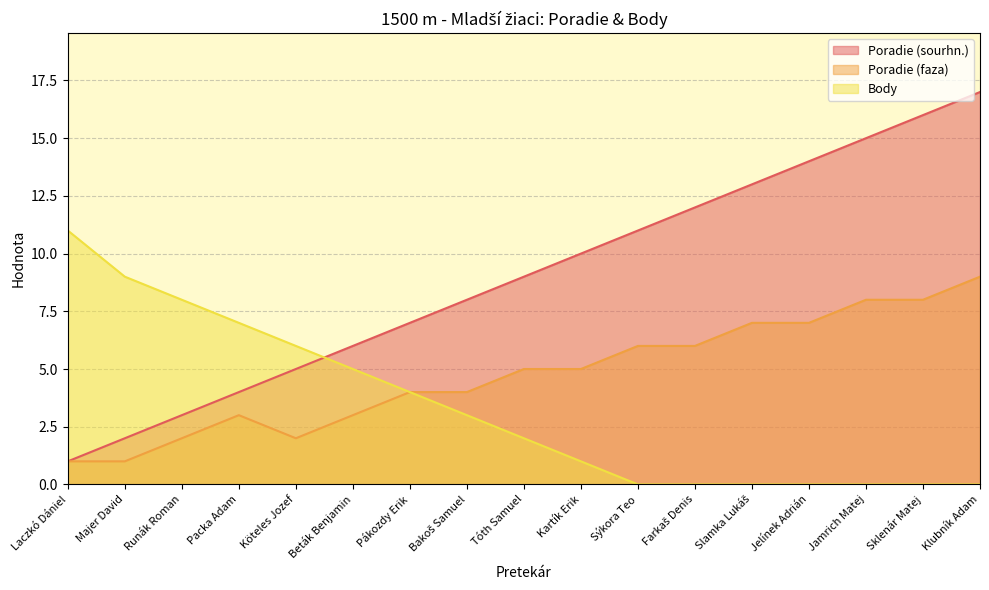

Rank the series by their maximum value, from highest to lowest.

Poradie (sourhn.), Body, Poradie (faza)